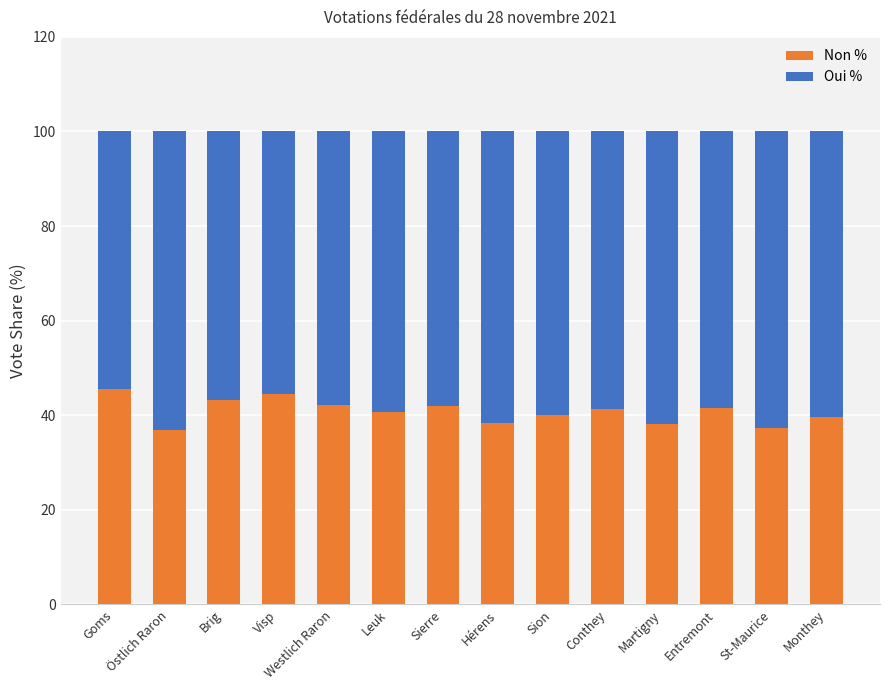

What is the lowest value of the Non % series?

36.9